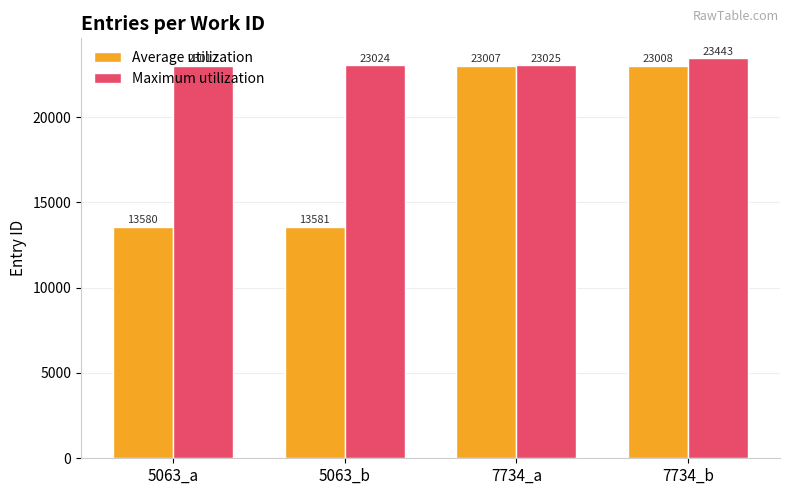

How many bars are there in total?

8